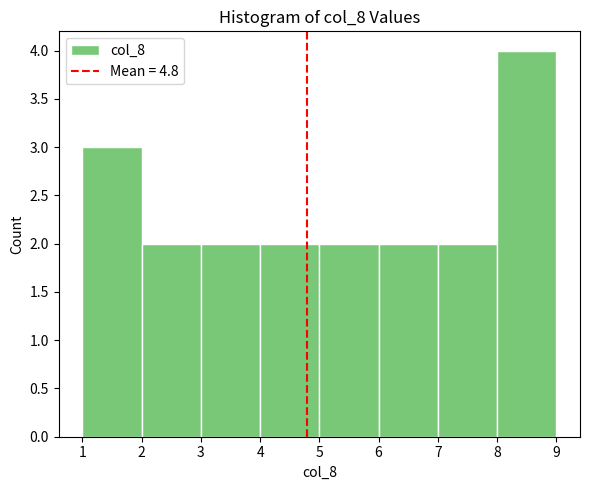

Reading left to right, list every bar in this chart as the range it spans on the x-axis followed by its height. The values are not printed on the chart, so give them approximately, as read against the axis.

1 to 2: 3
2 to 3: 2
3 to 4: 2
4 to 5: 2
5 to 6: 2
6 to 7: 2
7 to 8: 2
8 to 9: 4